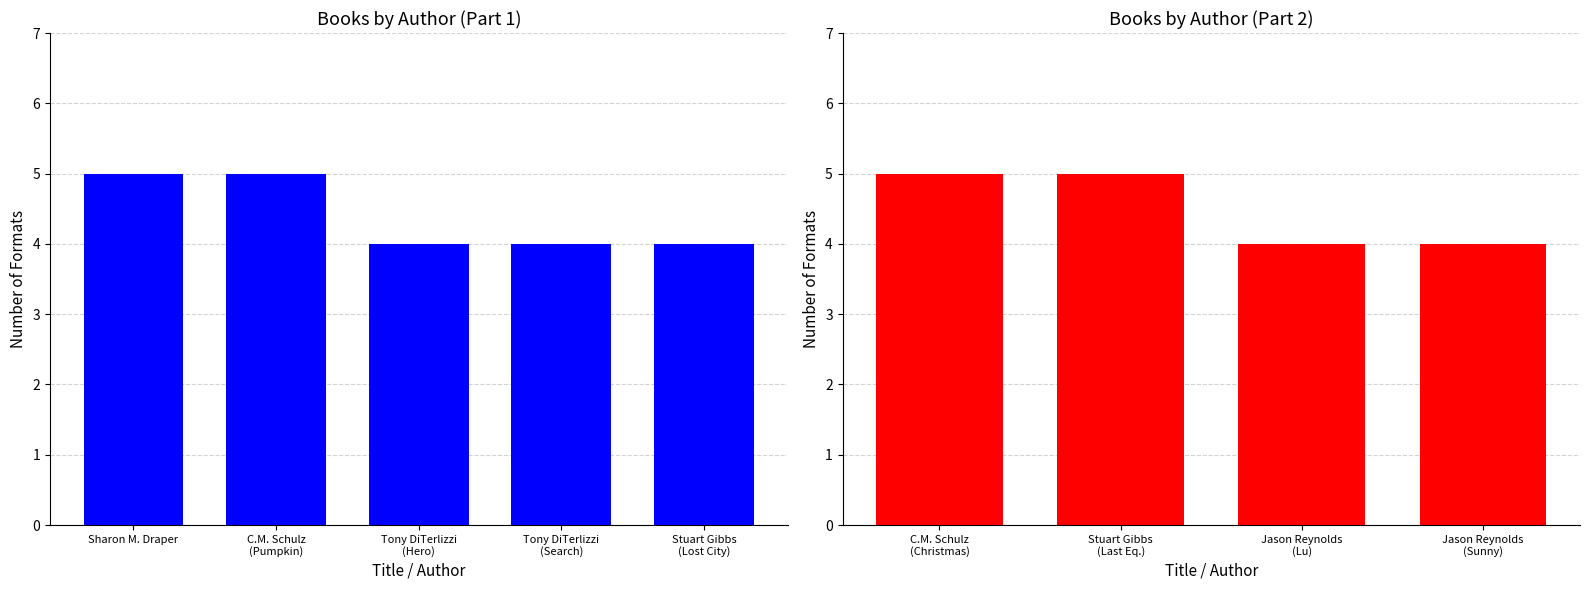

At which category does the chart reach its peak across all series?

C.M. Schulz (Christmas)